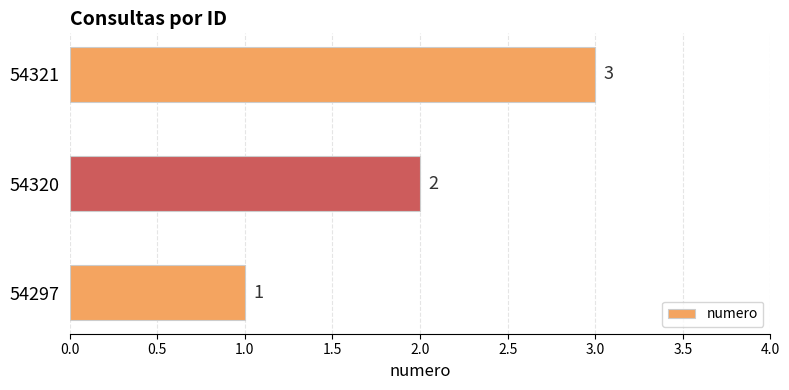

True or false: the data shows 3 at 54321.

True